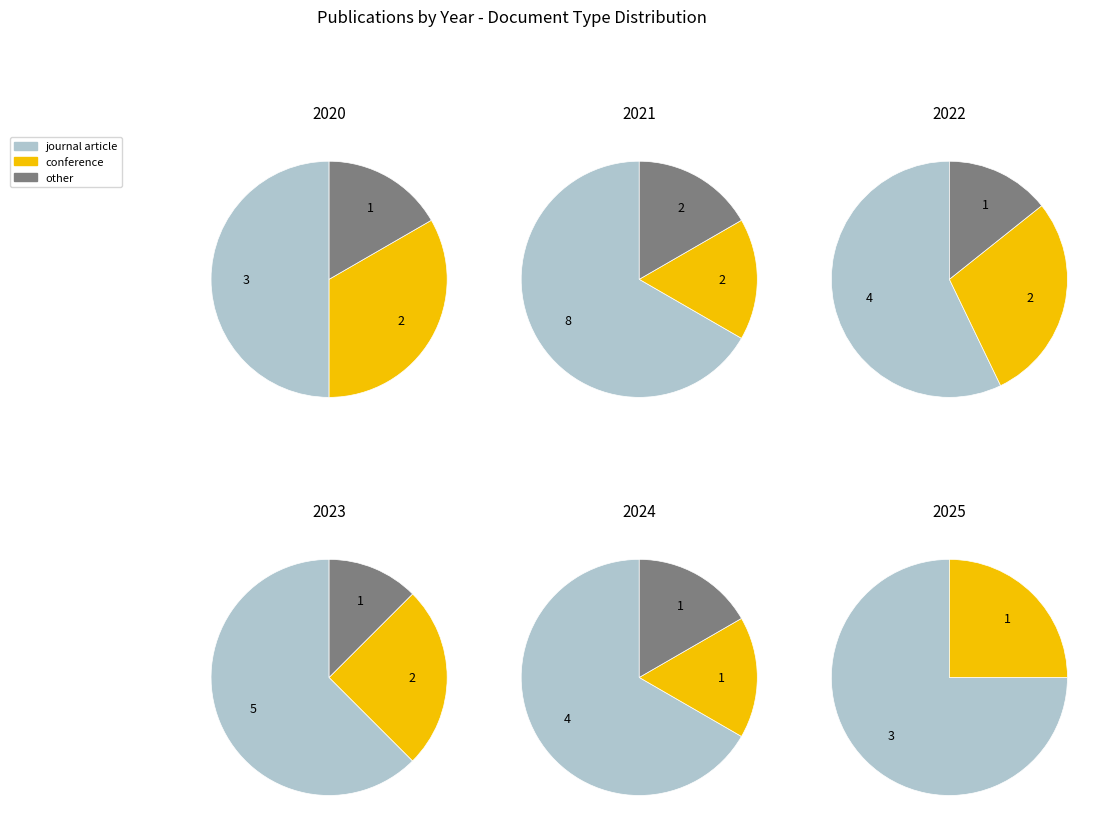

To the nearest percent, what percentage of the pie is 2025?

9%